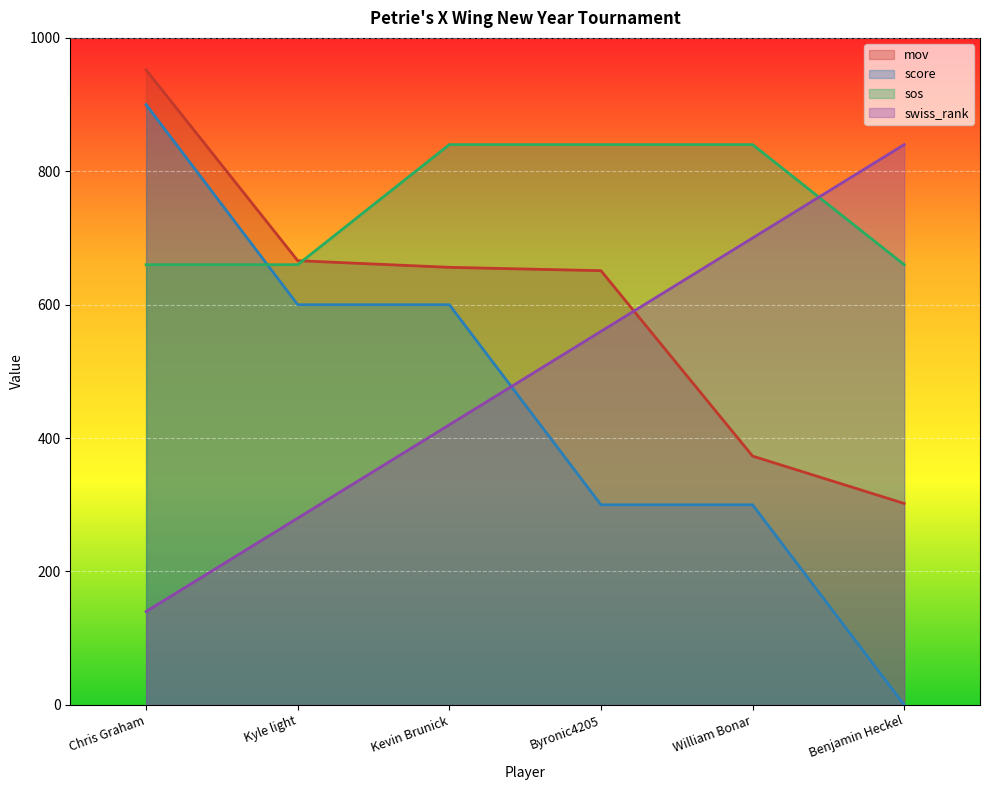

What is the value of the mov point at the 5th from the left?

373.0